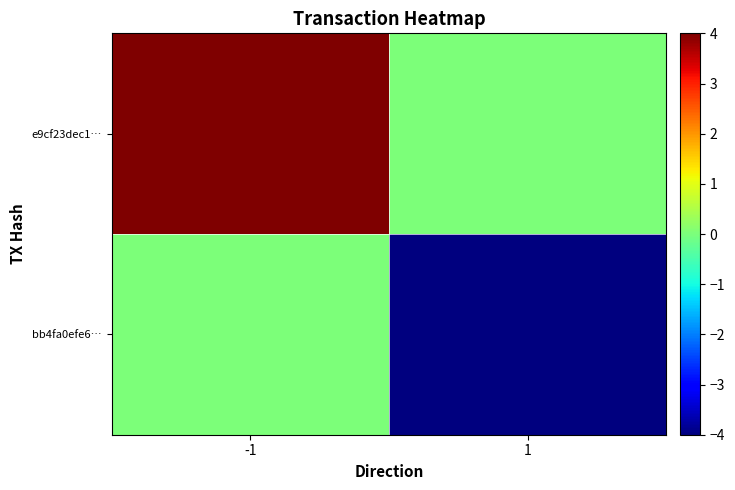

What is the minimum value shown in the chart?

-4